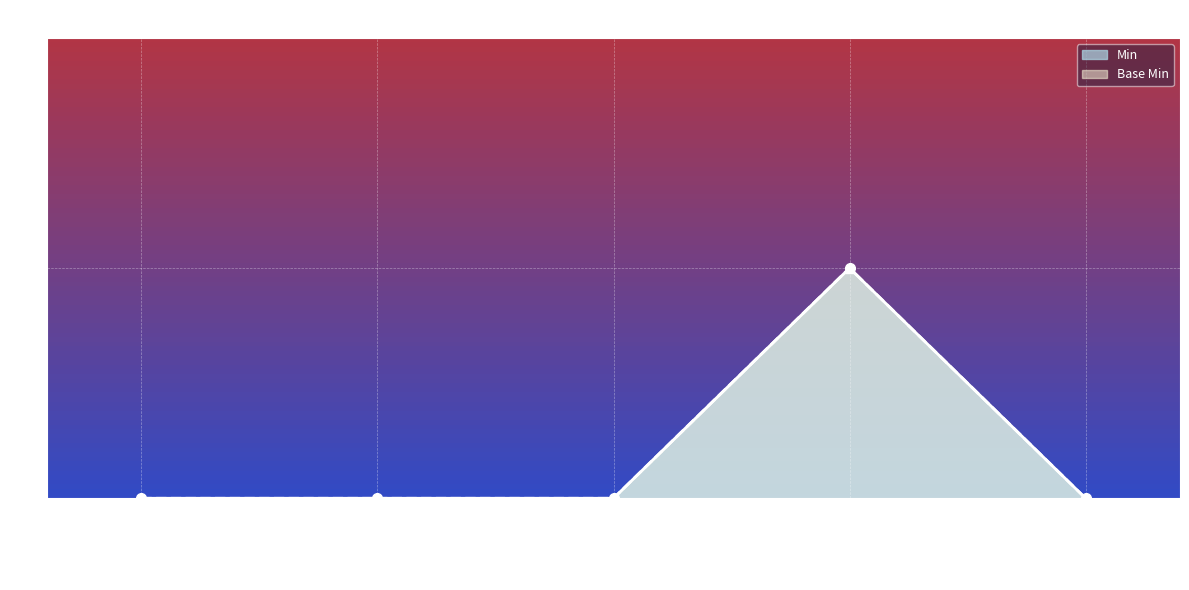

What is the highest value of the Min series?

1